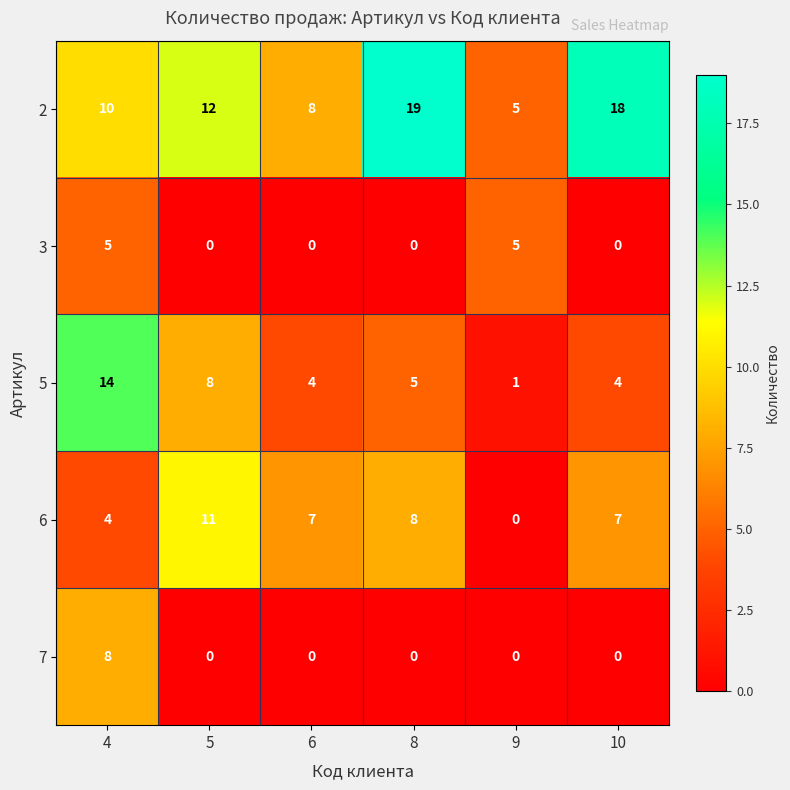

What is the difference between the second highest and minimum values in the 3 series?

5